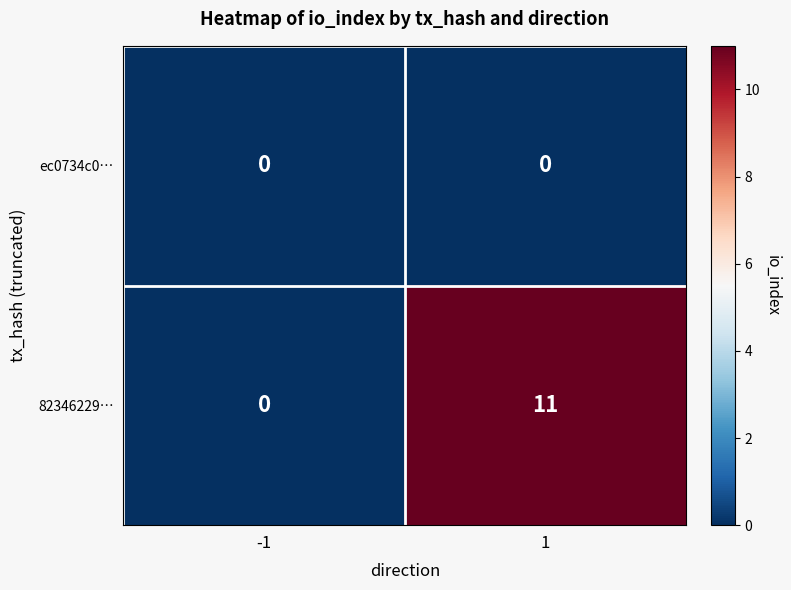

The 82346229… series shows 11 at 1. True or false?

True